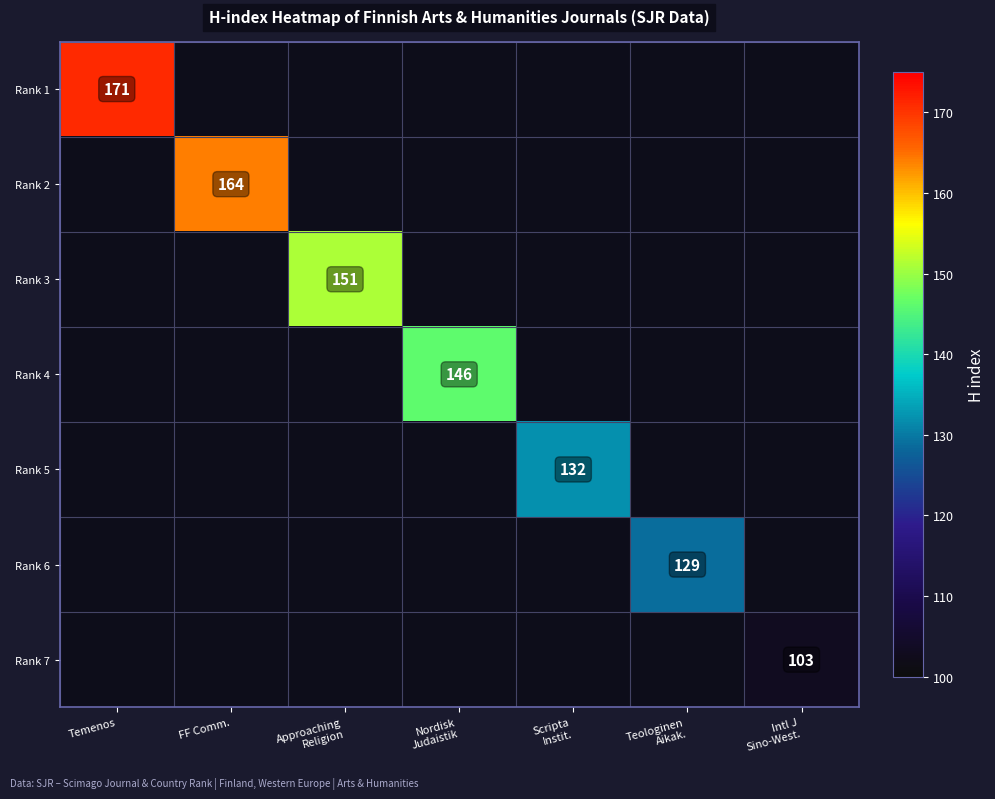

How many distinct data groups are displayed?

7